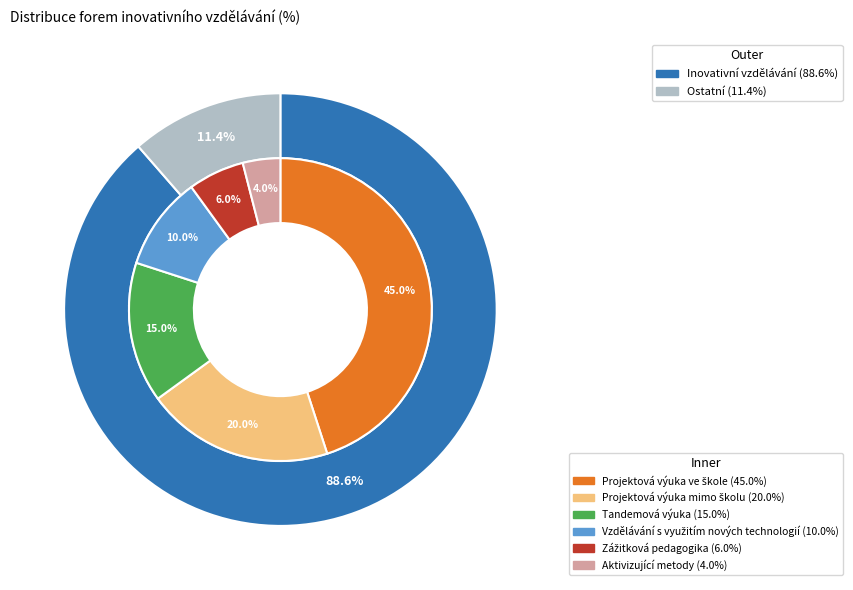

To the nearest percent, what is the average slice percentage?

17%